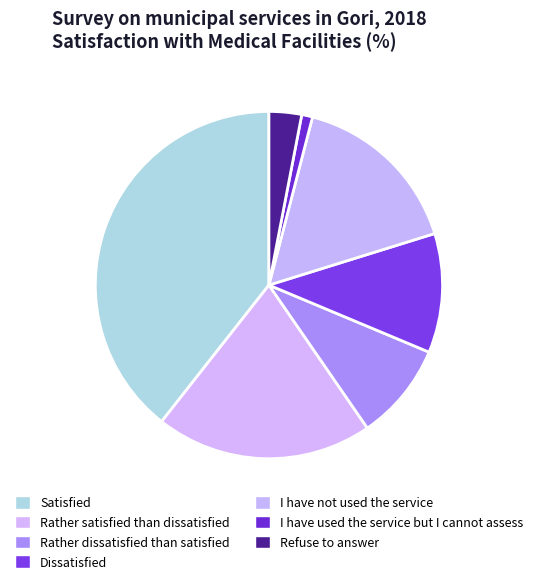

What percentage is the I have not used the service slice, to the nearest percent?

16%